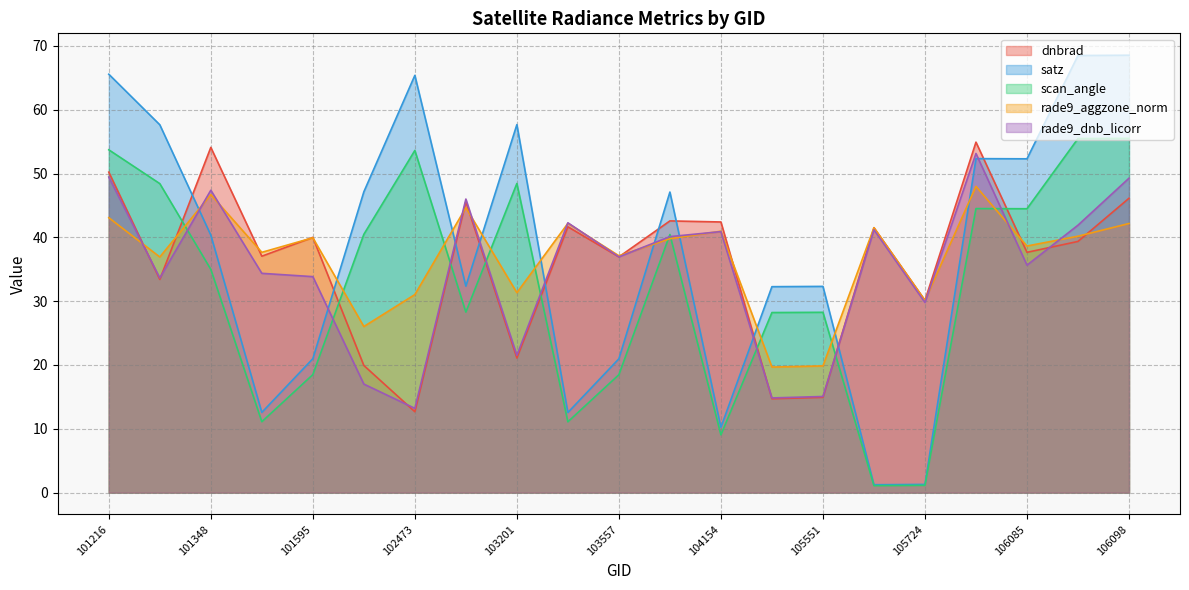

Reading right to left, extract all data points from this chart.

dnbrad: 46.1	39.4	37.7	54.9	30.1	41.5	14.9	14.7	42.4	42.6	36.9	41.7	21.1	45.6	12.7	19.9	40.0	37.1	54.1	33.4	50.2
satz: 68.6	68.5	52.3	52.3	1.3	1.2	32.3	32.3	10.2	47.1	21.0	12.6	57.7	32.4	65.4	47.1	21.0	12.6	40.4	57.6	65.6
scan_angle: 55.5	55.5	44.5	44.5	1.1	1.1	28.3	28.2	9.1	40.5	18.5	11.1	48.4	28.3	53.6	40.5	18.5	11.1	35.0	48.4	53.7
rade9_aggzone_norm: 42.2	40.2	38.6	48.0	30.1	41.5	19.9	19.7	41.0	39.8	37.1	42.2	31.3	44.7	31.0	26.0	39.9	37.7	46.7	36.9	43.1
rade9_dnb_licorr: 49.3	41.9	35.6	53.1	29.8	41.2	15.1	14.8	40.9	40.1	36.9	42.3	21.5	46.0	13.2	17.0	33.8	34.4	47.4	33.6	49.5